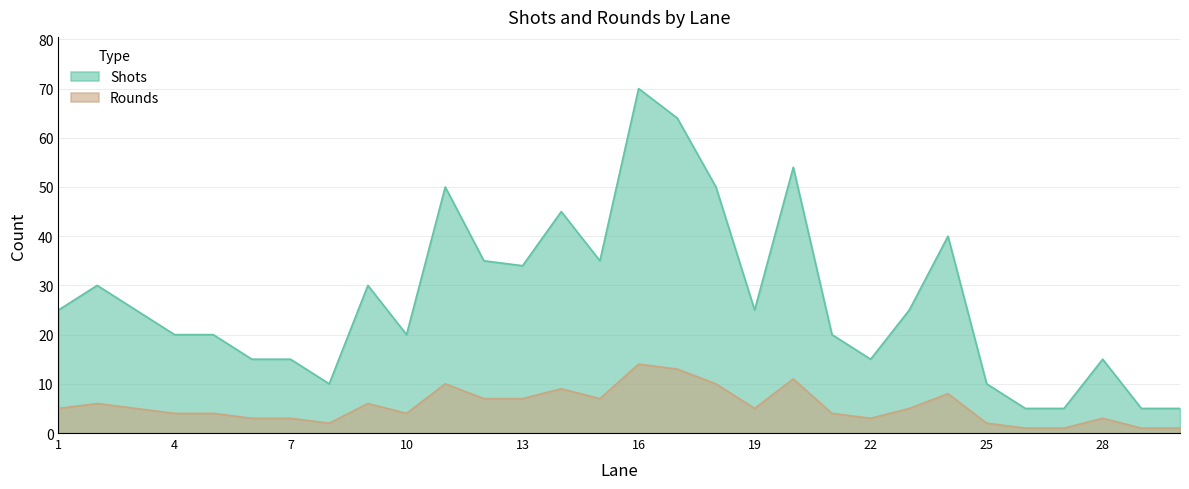

True or false: Shots has more than 1 points higher than both neighbors.

True